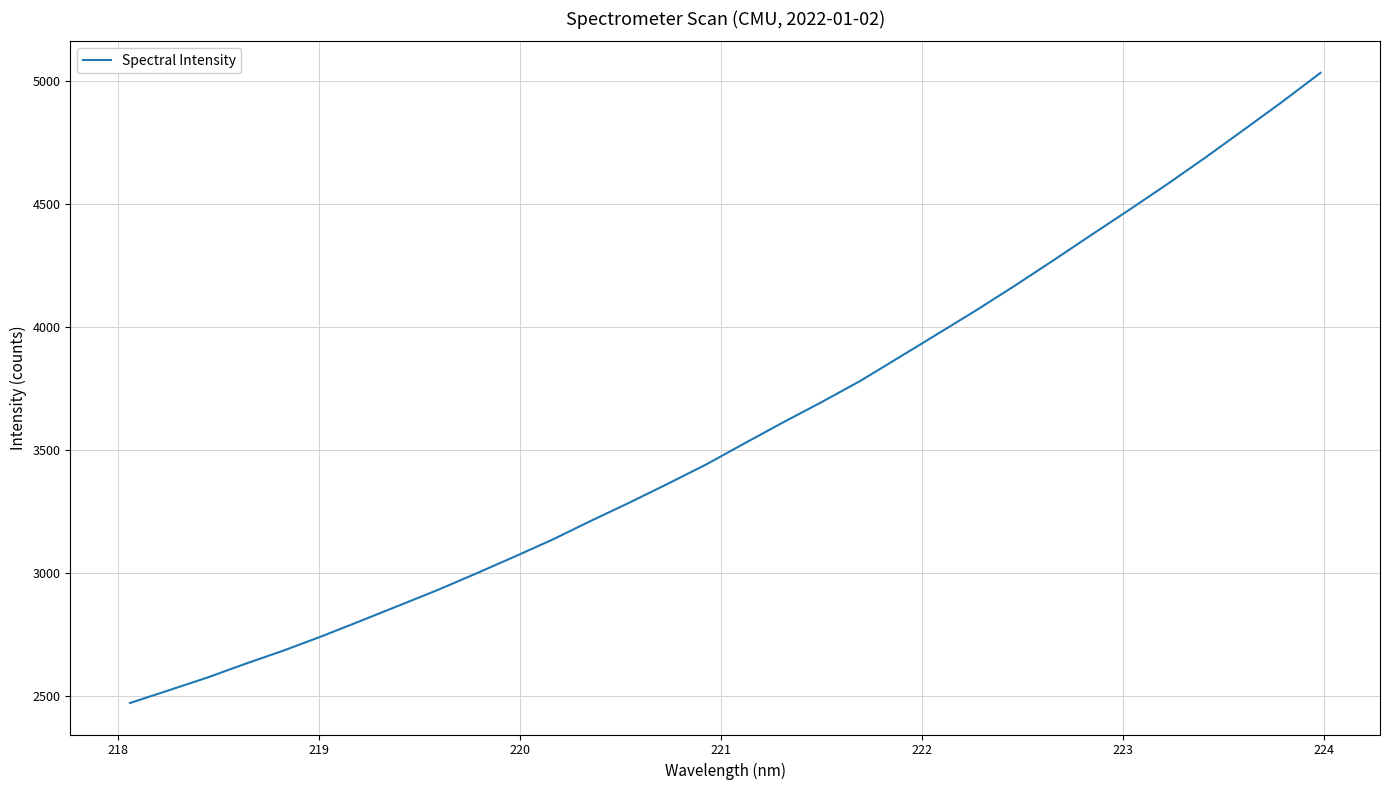

What is the minimum value shown in the chart?

2470.0